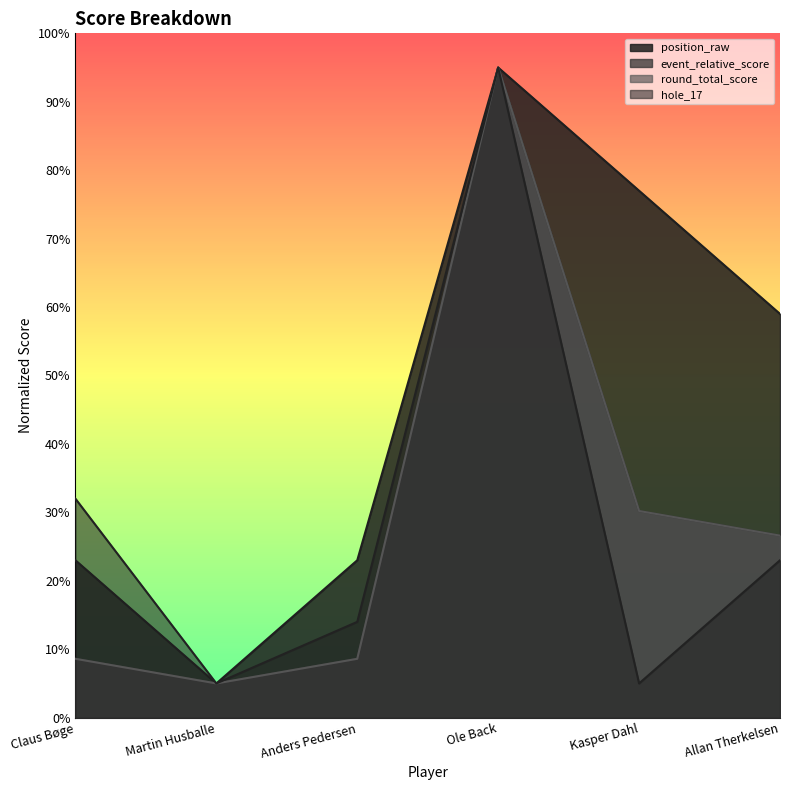

Does the chart have visible grid lines?

No